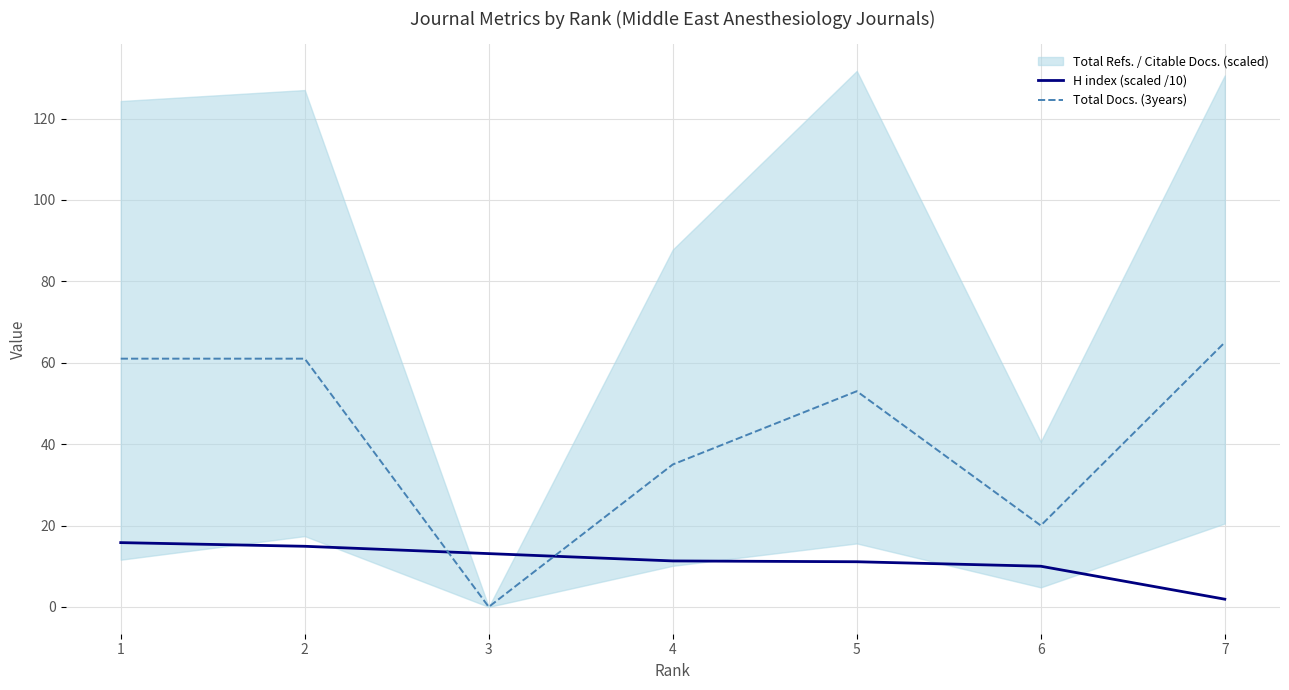

List the series in order of their overall mean, highest first.

Total Docs. (3years), H index (scaled /10)